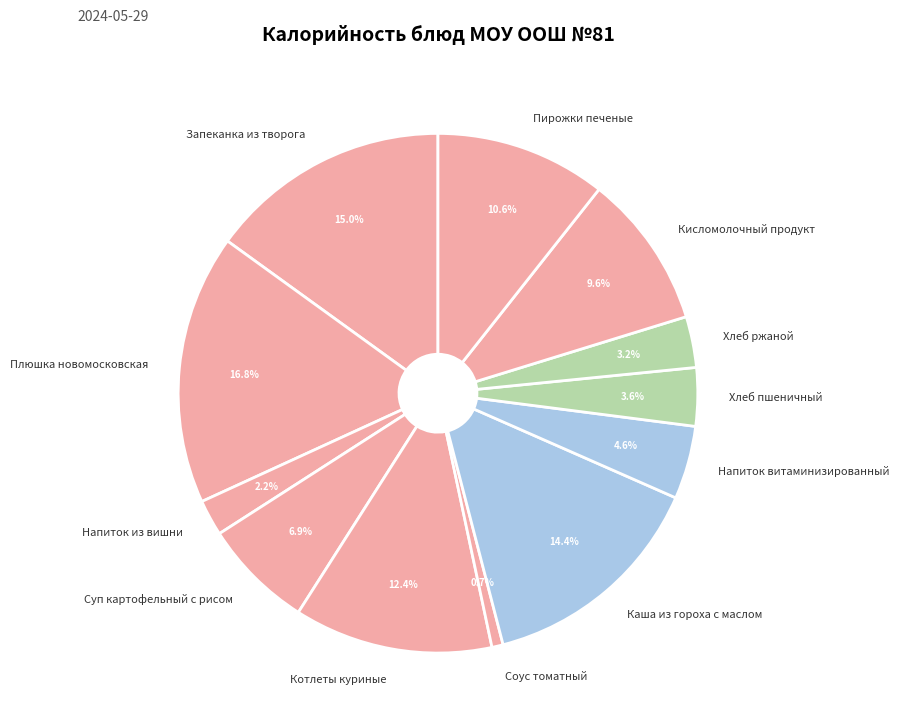

What percentage is the Пирожки печеные slice, to the nearest percent?

11%